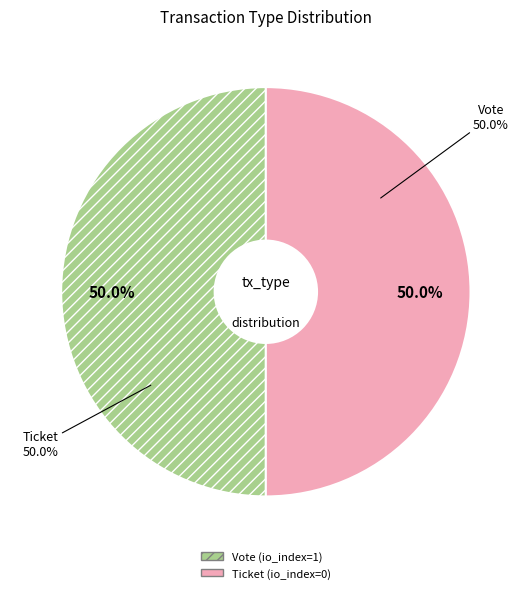

True or false: Ticket accounts for 15% of the total.

False